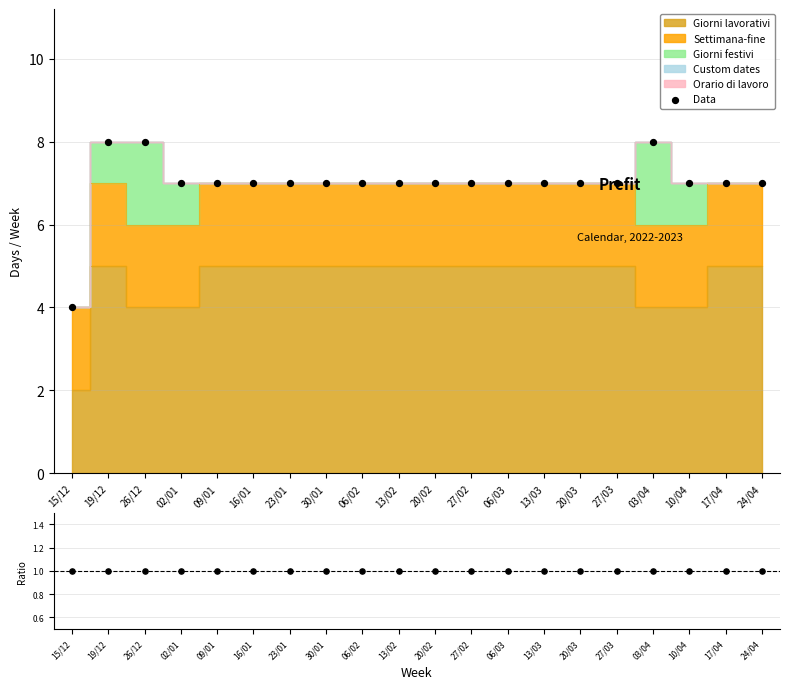

What is the ratio of the value at 06/03 to the value at 10/04?

1.0